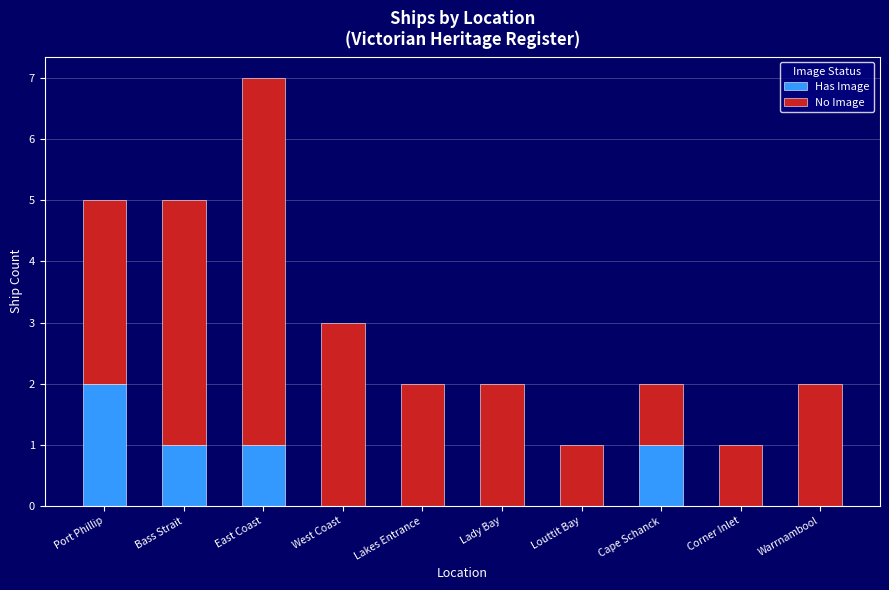

How many categories are shown in the chart?

10